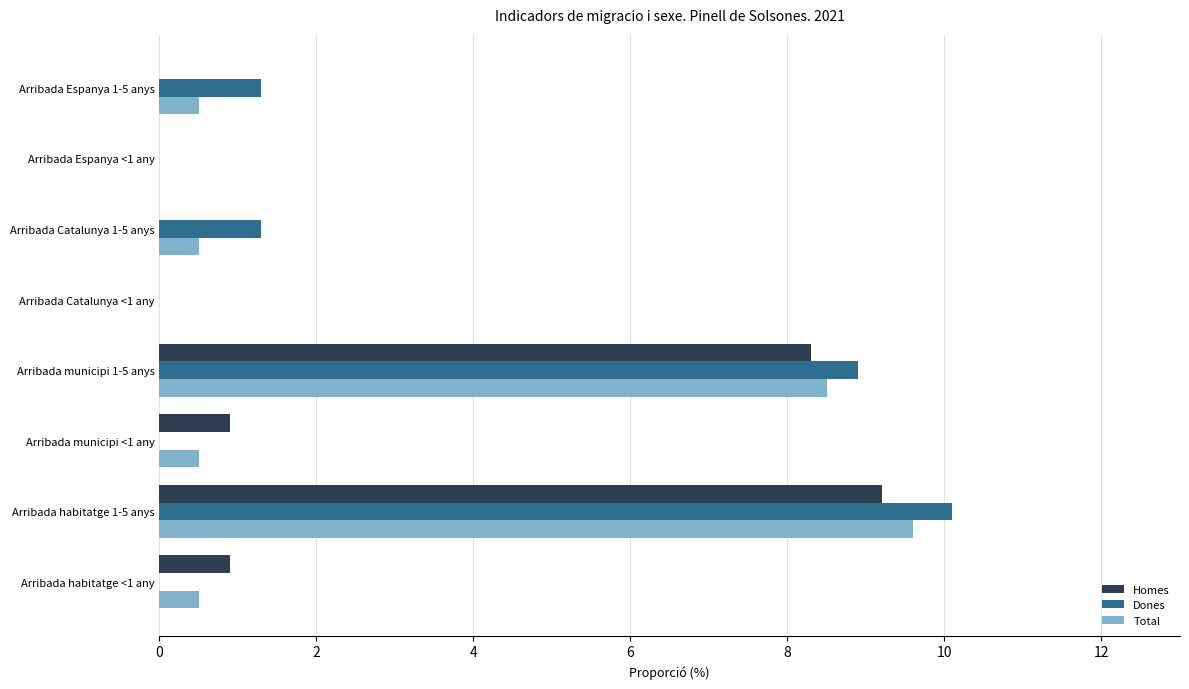

Count the number of categories in the chart.

8